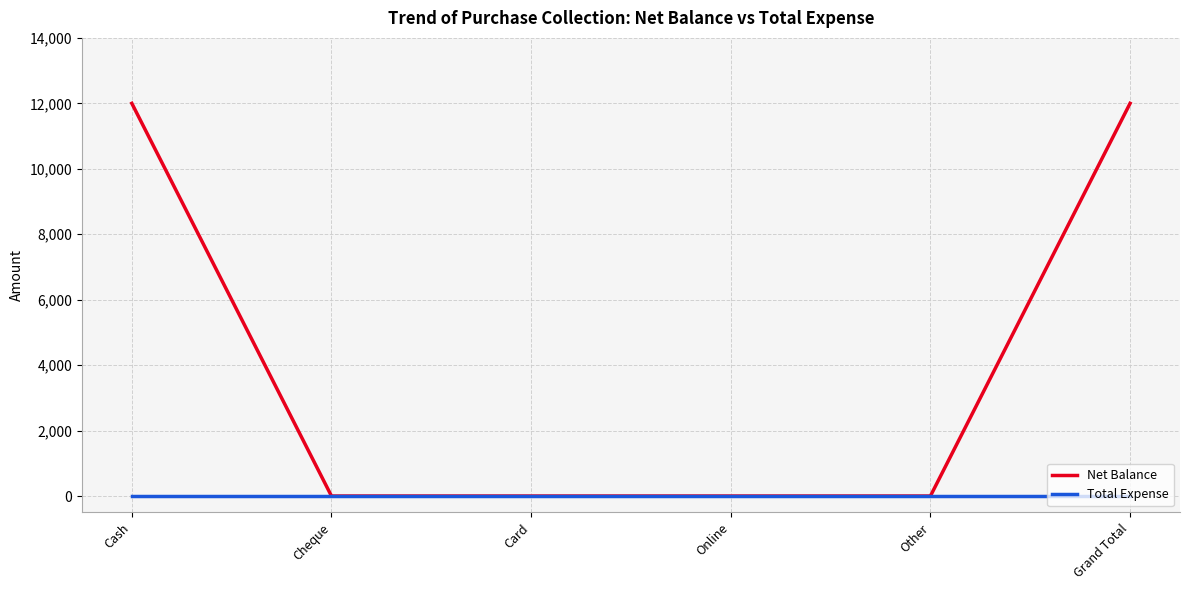

The Net Balance series shows 7721 at Cash. True or false?

False